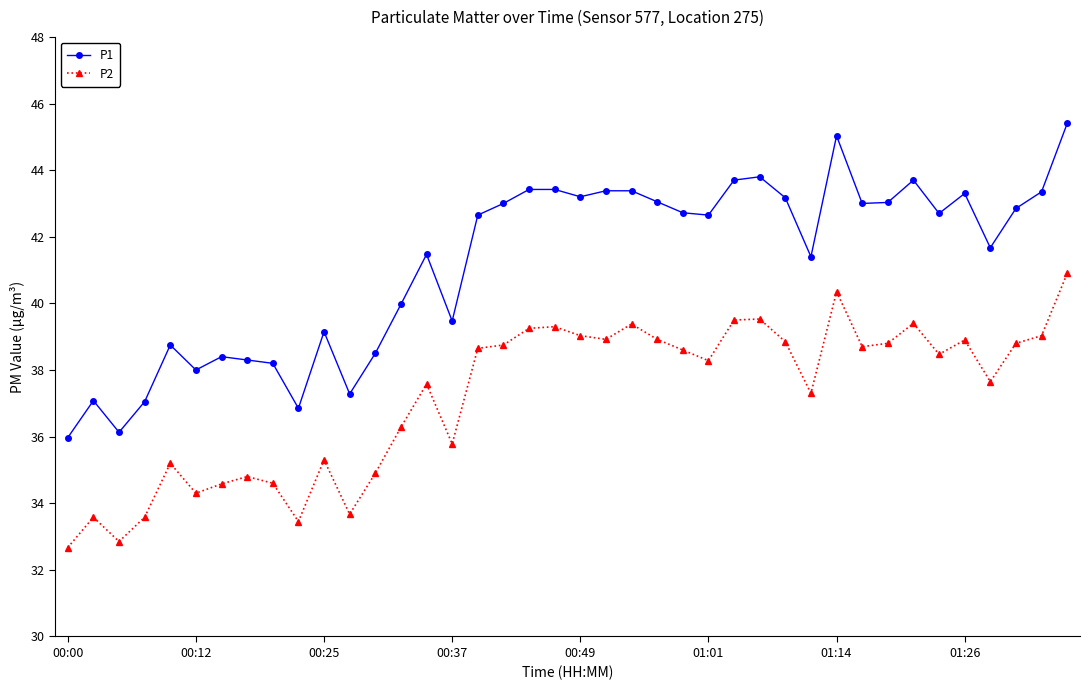

Rank the series by their maximum value, from highest to lowest.

P1, P2